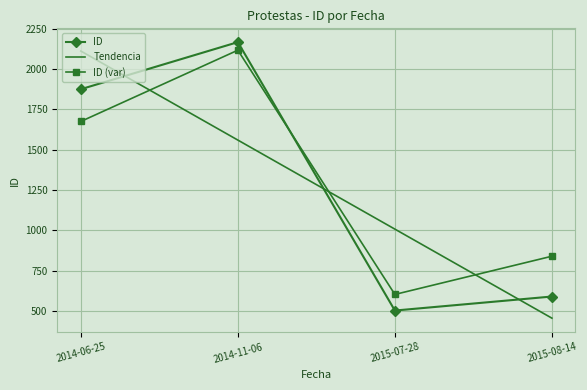

True or false: the data shows 589 at 2015-08-14.

True